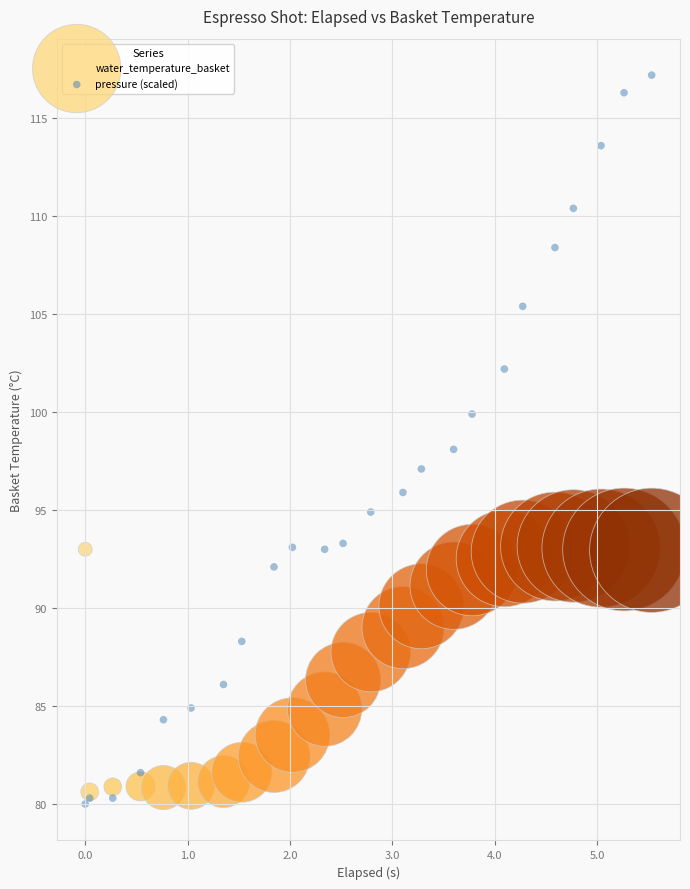

What are all the series names shown in the legend?

water_temperature_basket, pressure (scaled)